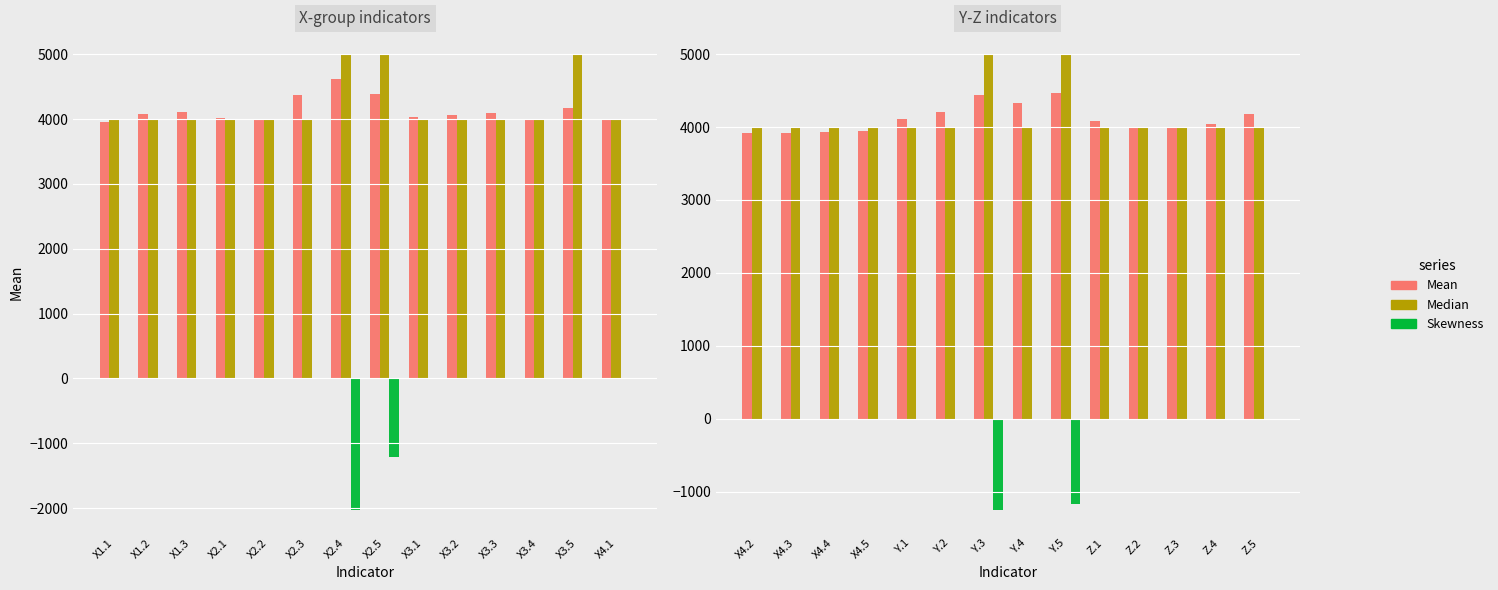

Rank the series at Y.3 from highest to lowest value.

Median, Mean, Skewness